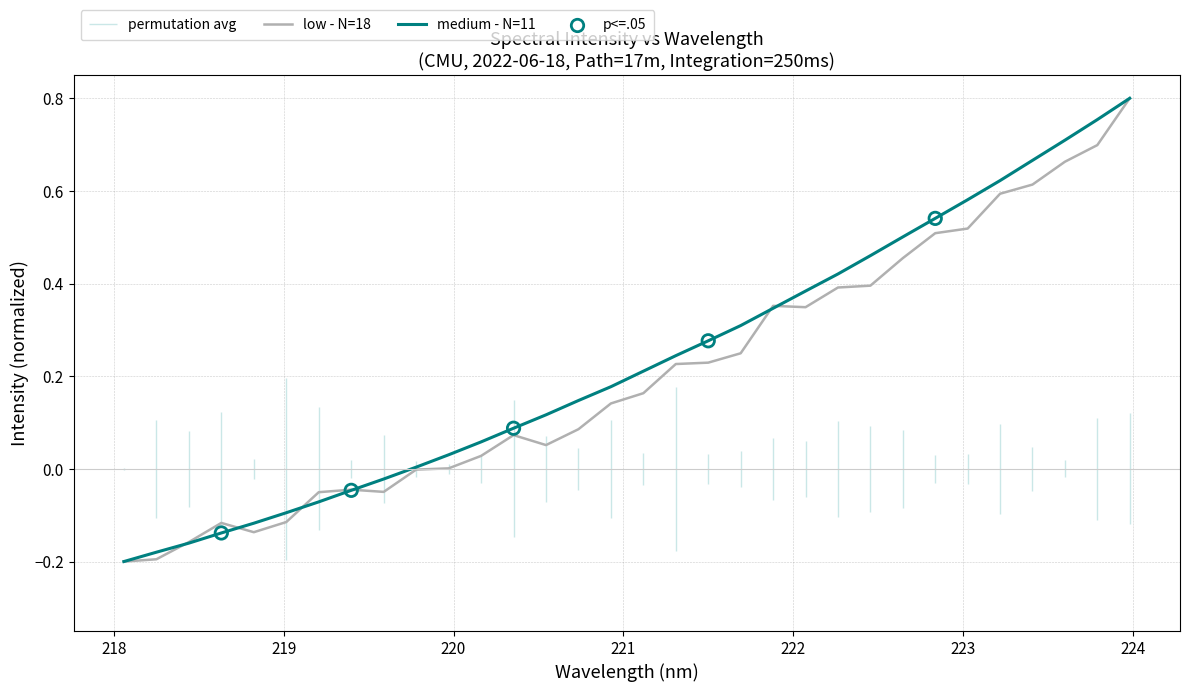

Which series contains the lowest Y value?

low - N=18